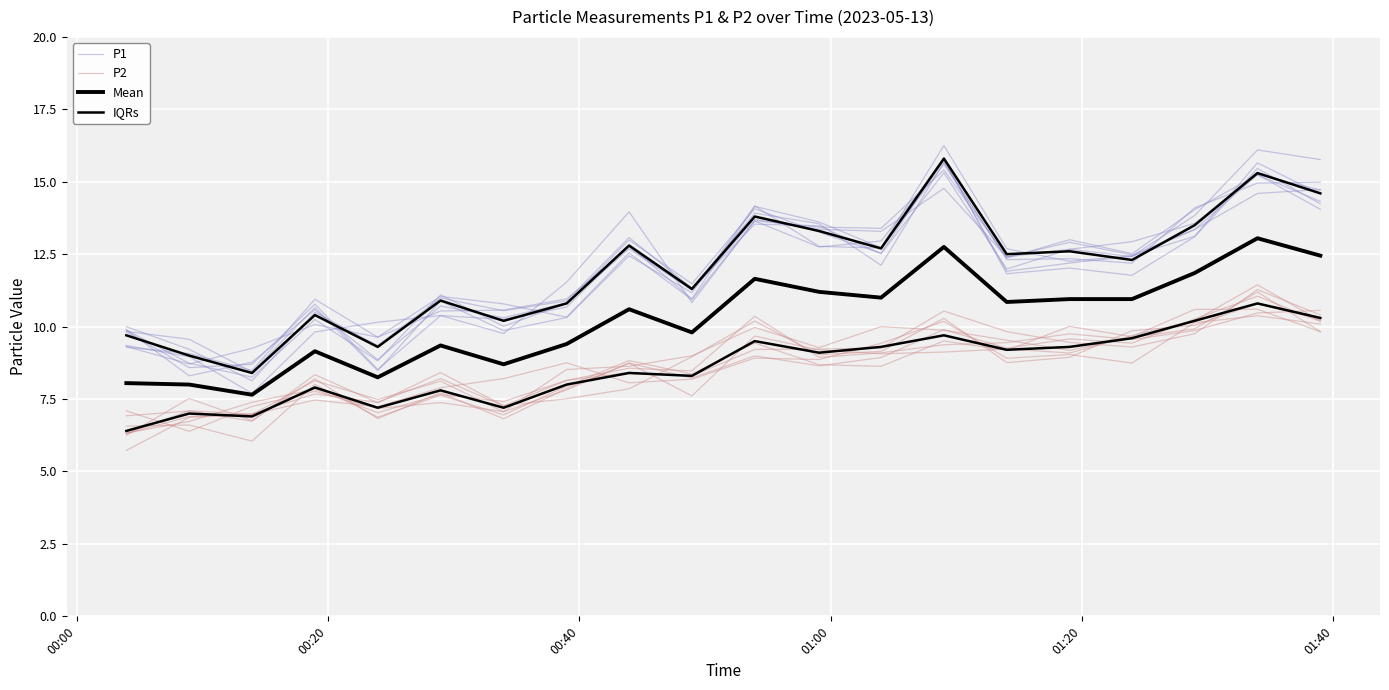

Is the value of P1 at 18 greater than the value of IQRs at 00:20?

Yes